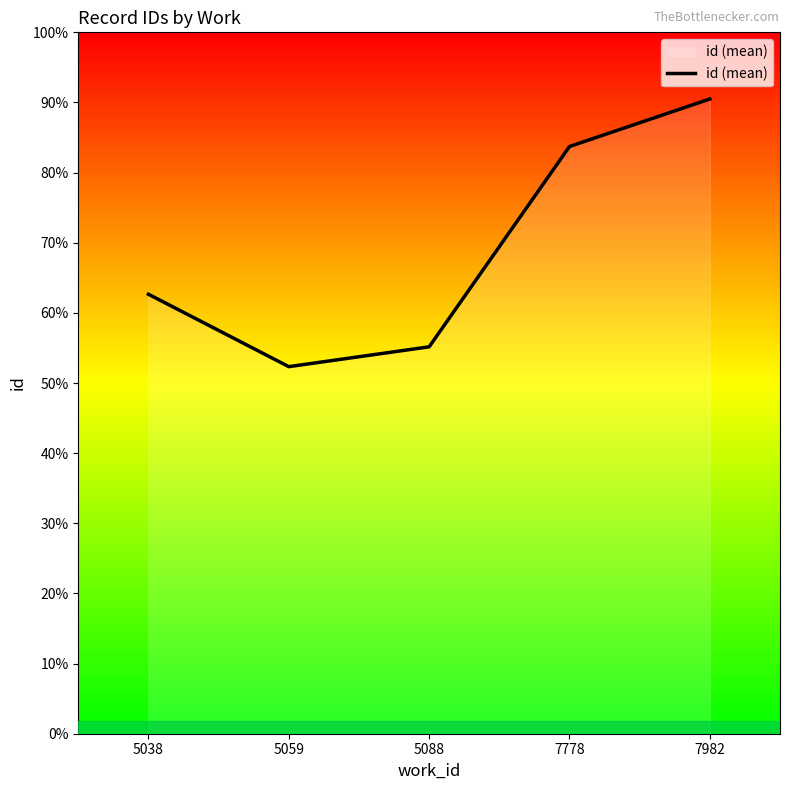

Reading left to right, list all the values displayed in this chart.

16719.8	13965.3	14719.1	22339.6	24148.0